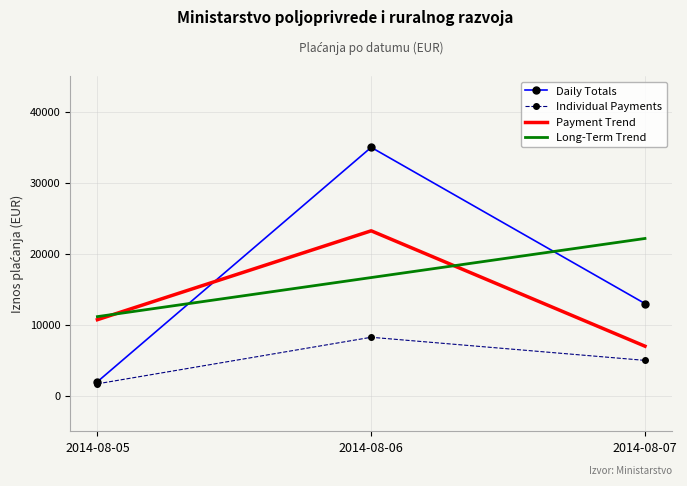

Rank the categories by Individual Payments value from highest to lowest.

2014-08-06, 2014-08-07, 2014-08-05